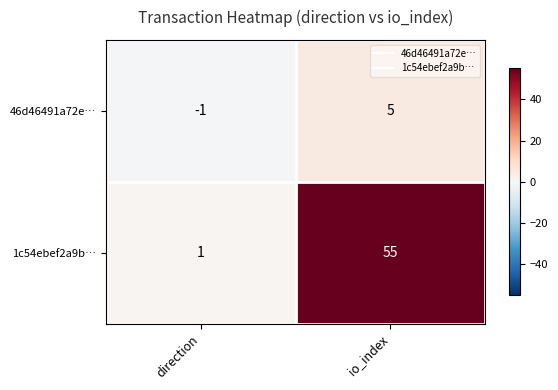

How many categories are shown in the chart?

2